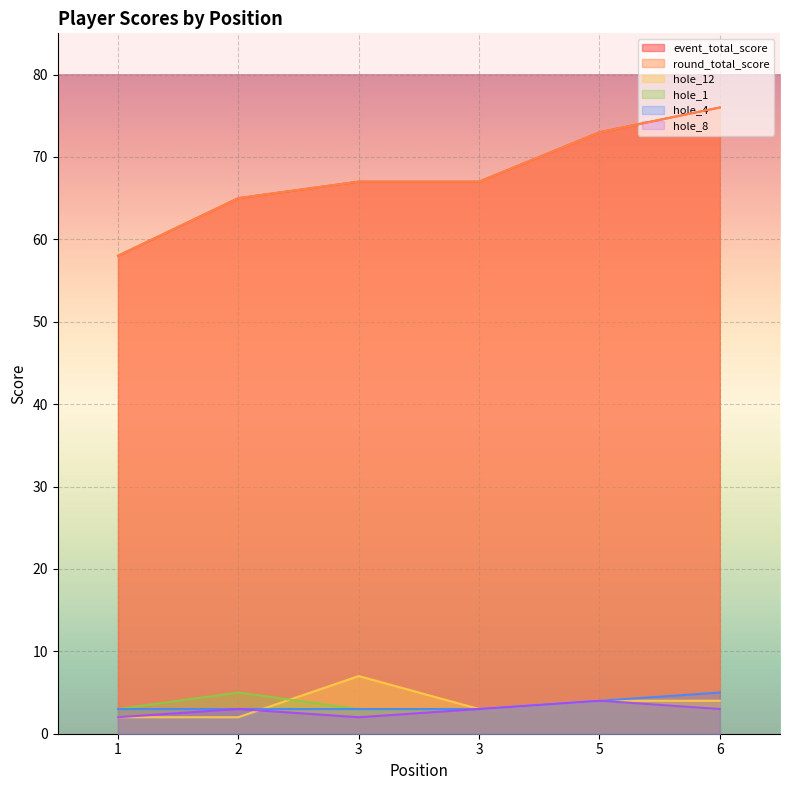

What is the spread (max minus min) of values at 2?

63